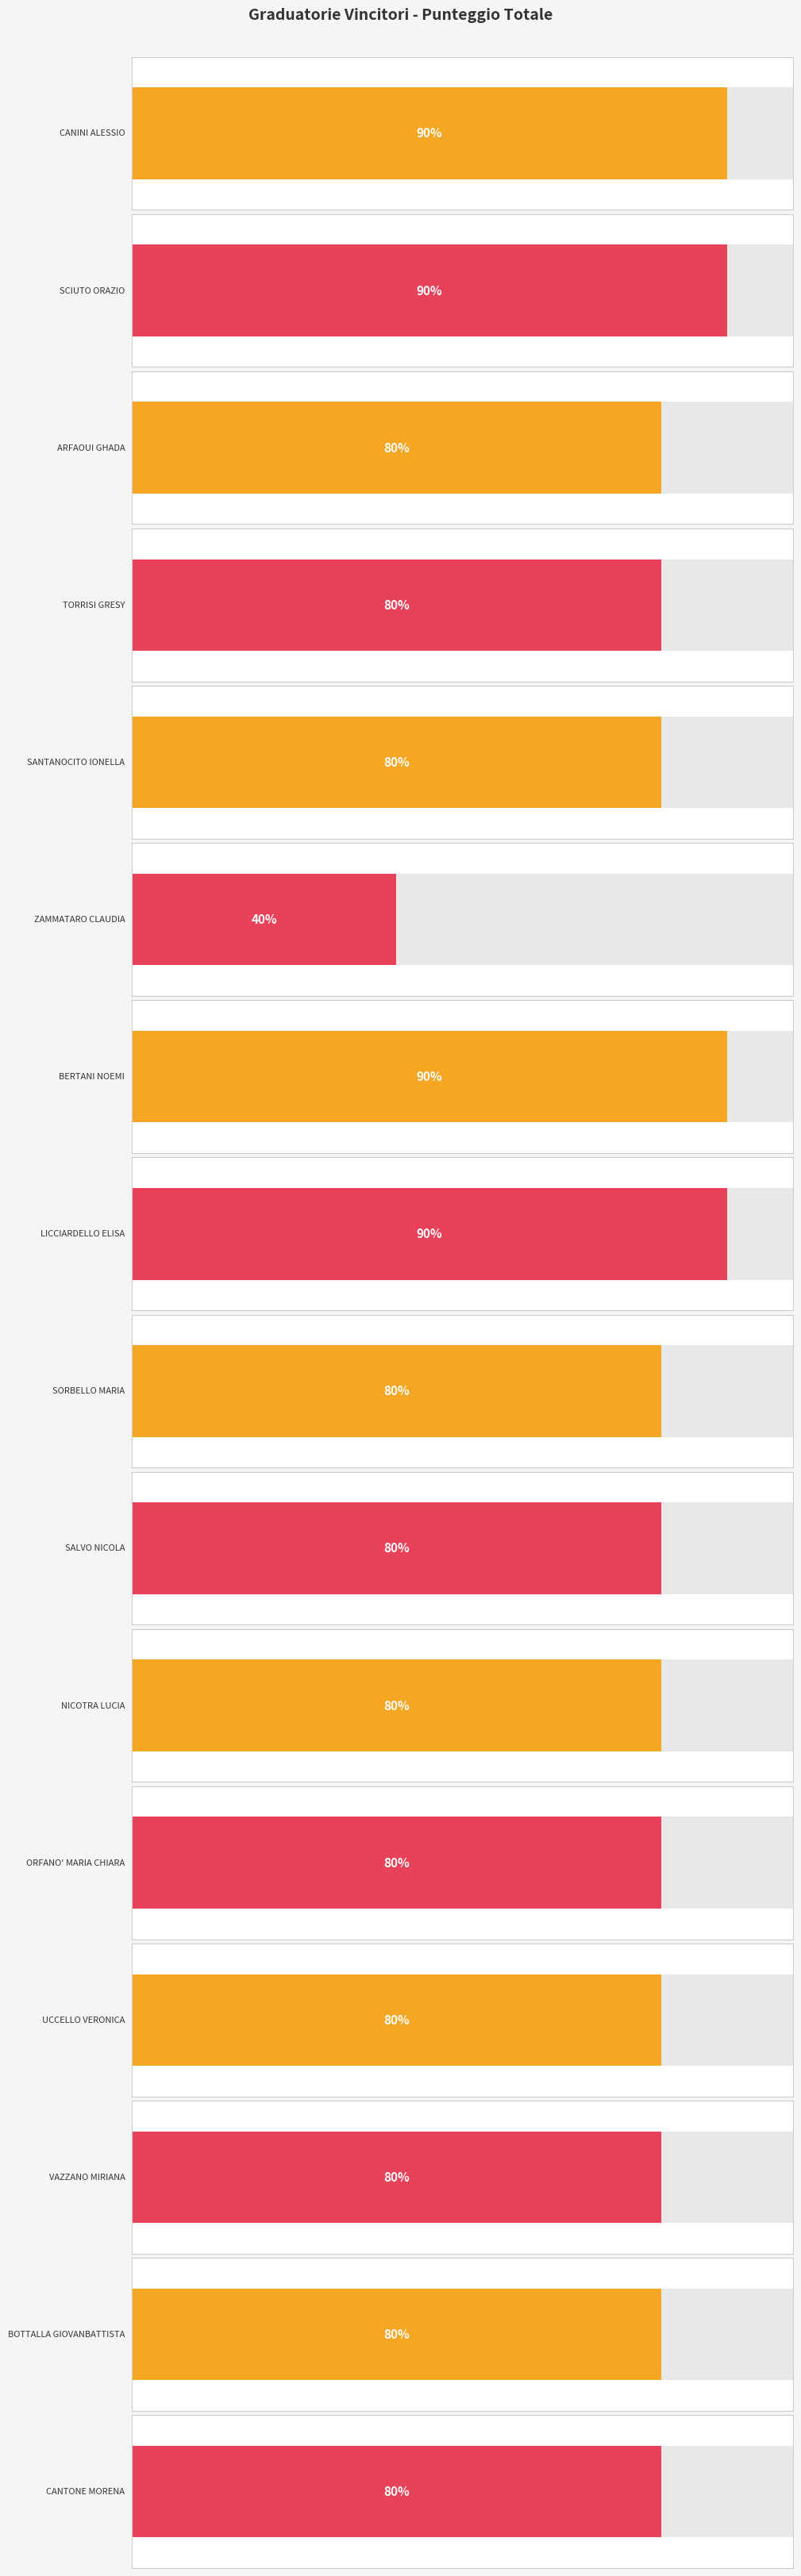

At which label is the value closest to 65?

ARFAOUI GHADA